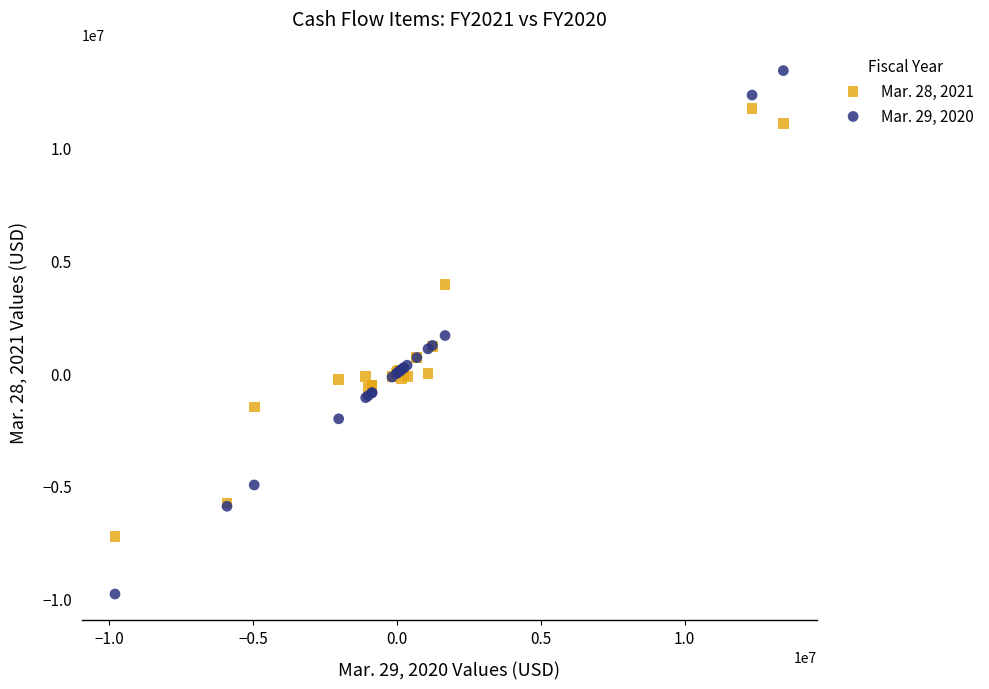

Which series has the widest spread of Y values?

Mar. 29, 2020